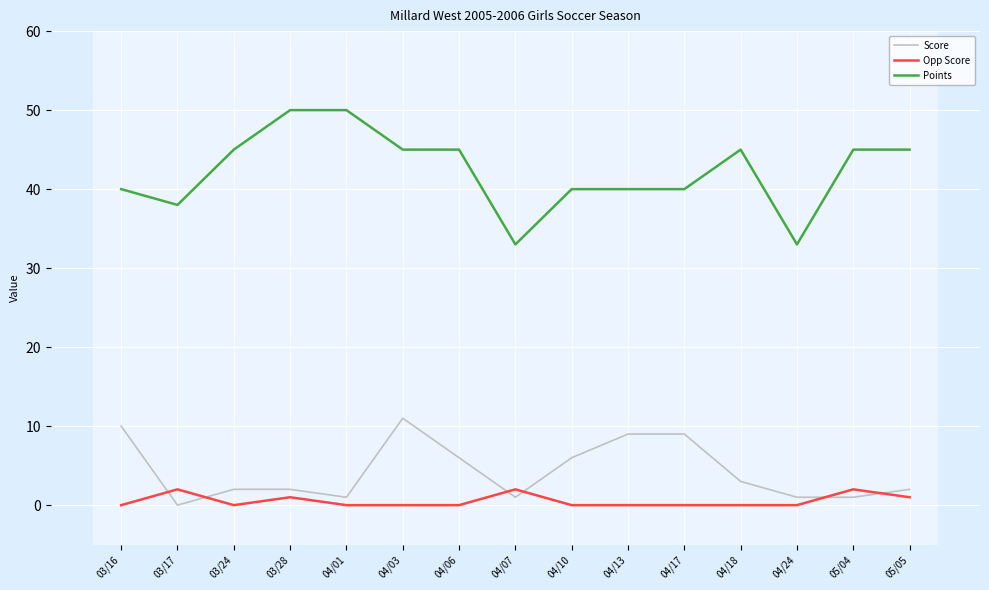

At which category does Points reach its first local valley?

03/17